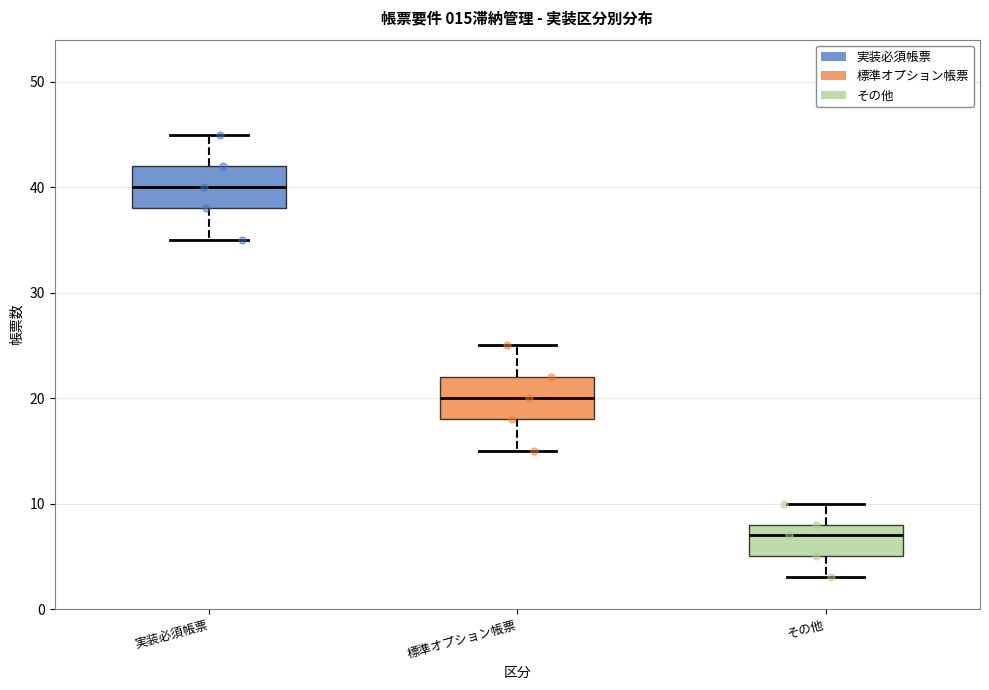

Which box's median line is the lowest?

その他